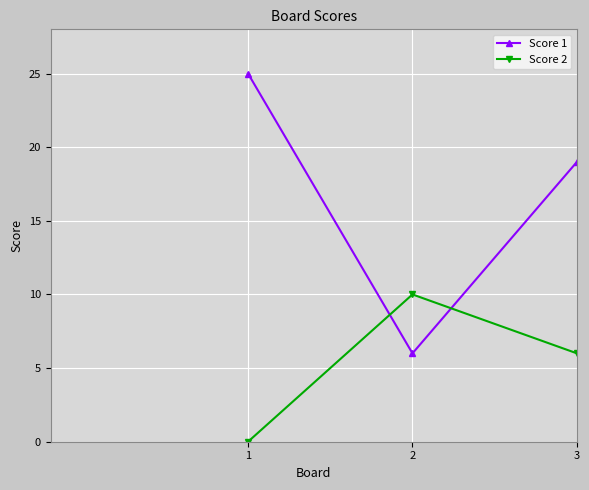

Is the value of Score 2 at 1 greater than the value of Score 1 at 1?

No